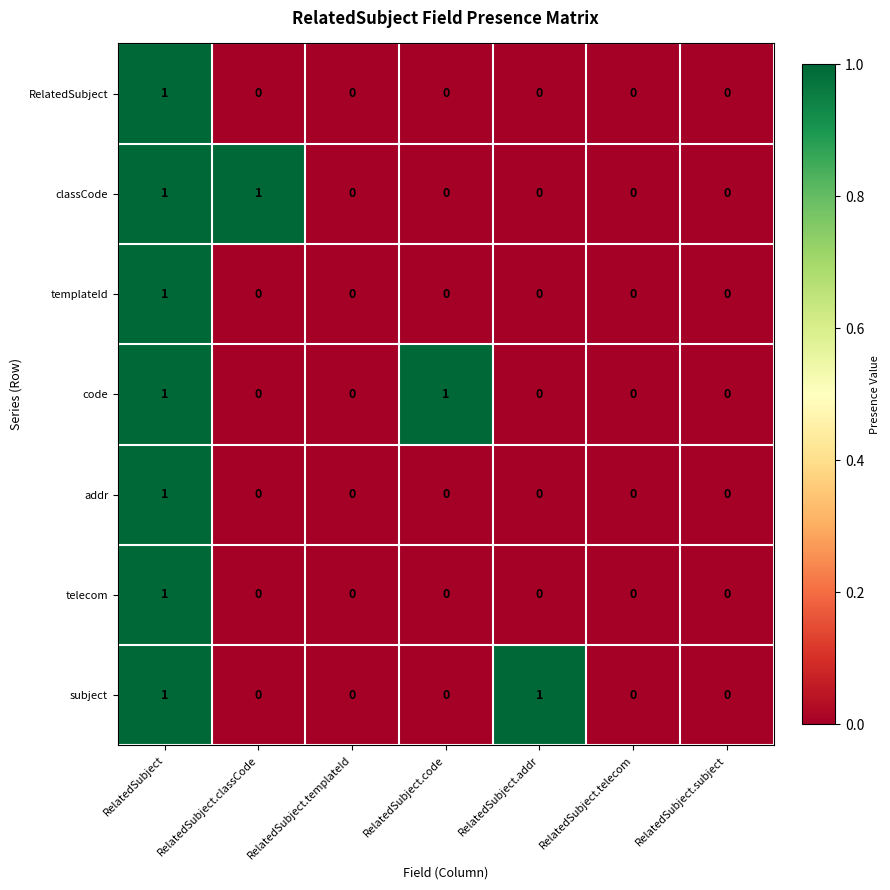

At which category is the sum across all series the highest?

RelatedSubject